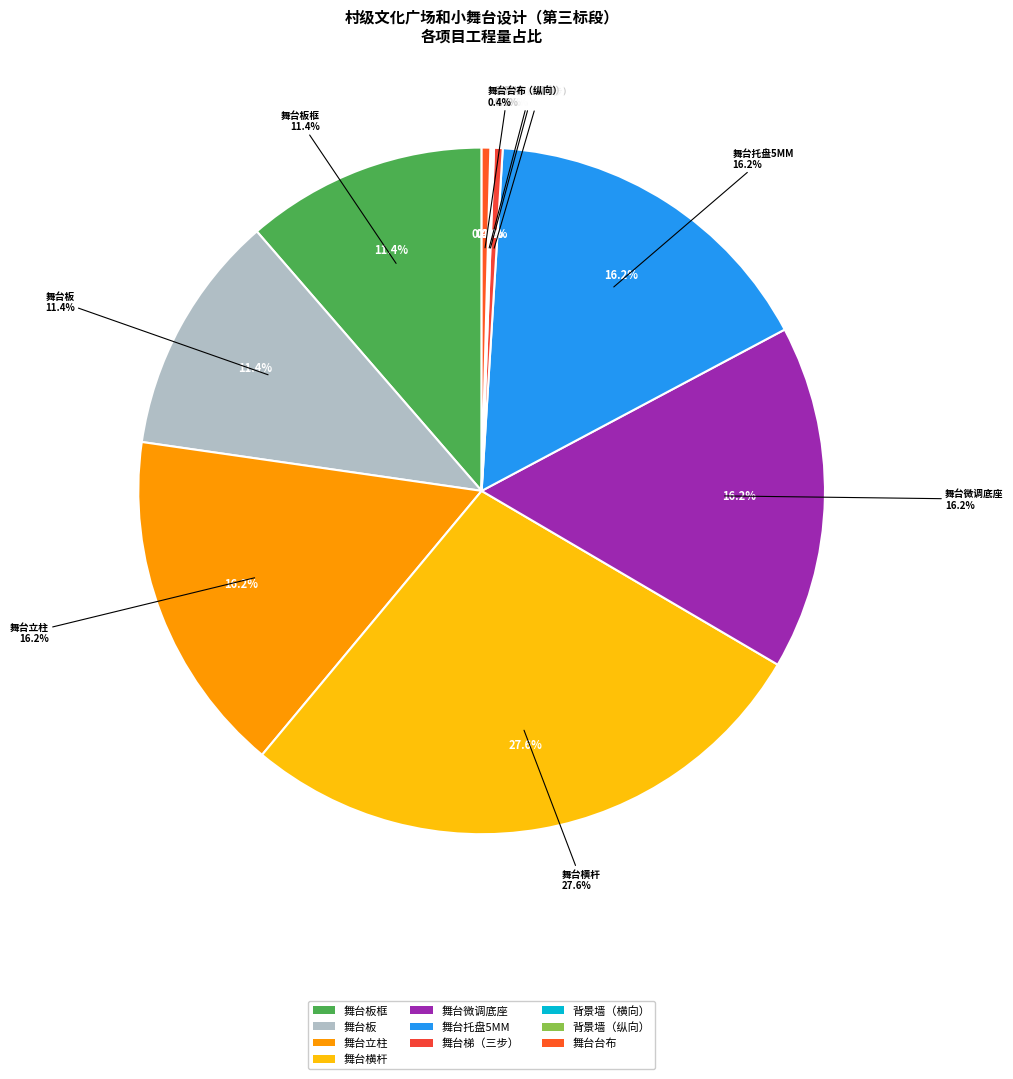

What percentage do 舞台板 and 舞台台布 together represent?

11.8%